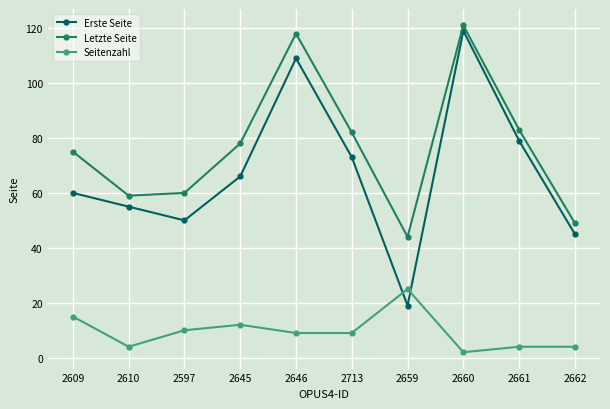

Reading right to left, list all the values displayed in this chart.

Erste Seite: 45	79	119	19	73	109	66	50	55	60
Letzte Seite: 49	83	121	44	82	118	78	60	59	75
Seitenzahl: 4	4	2	25	9	9	12	10	4	15